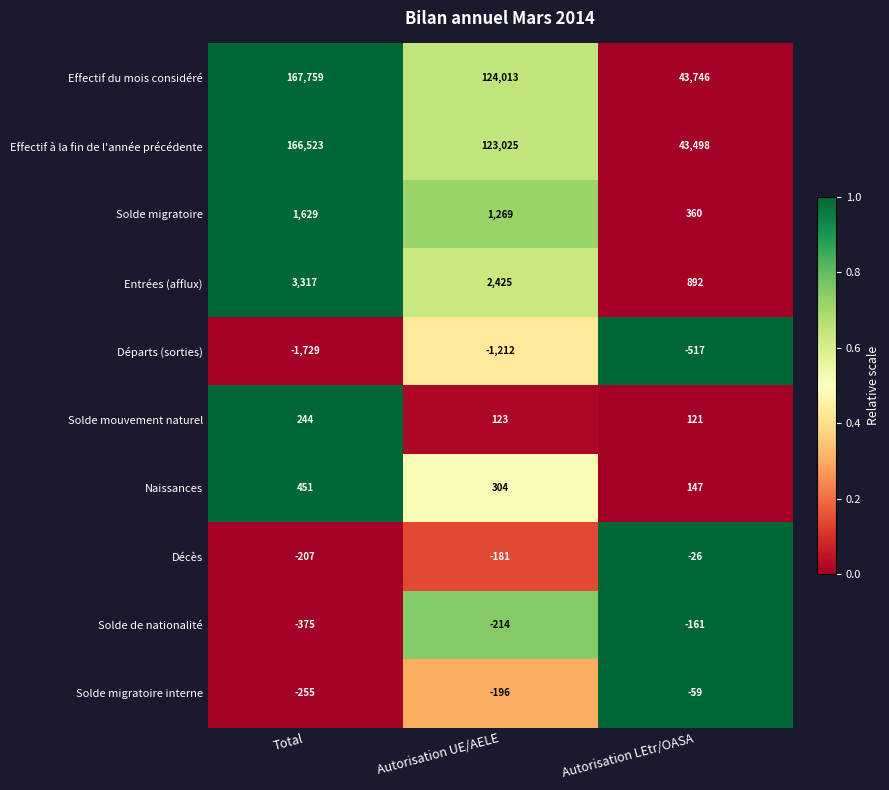

The Effectif à la fin de l'année précédente series shows 15944 at Autorisation LEtr/OASA. True or false?

False